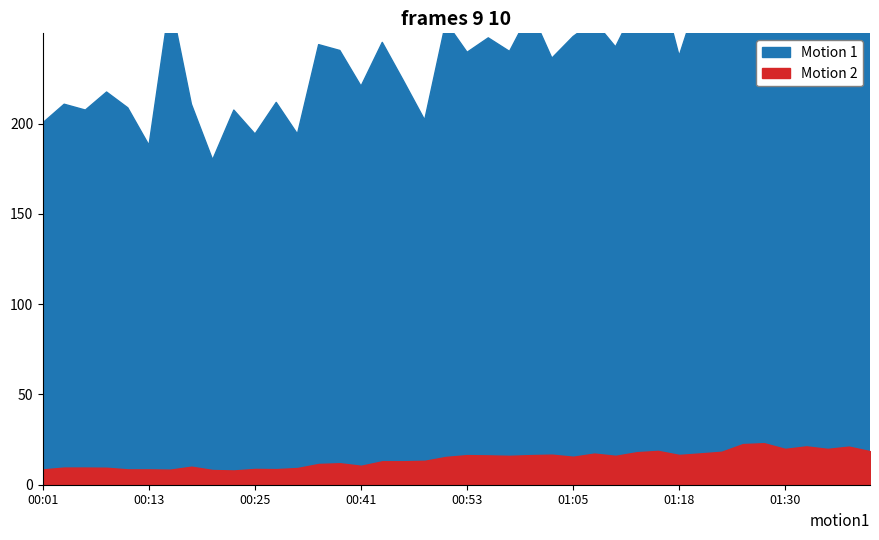

At which category is the sum across all series the highest?

01:28